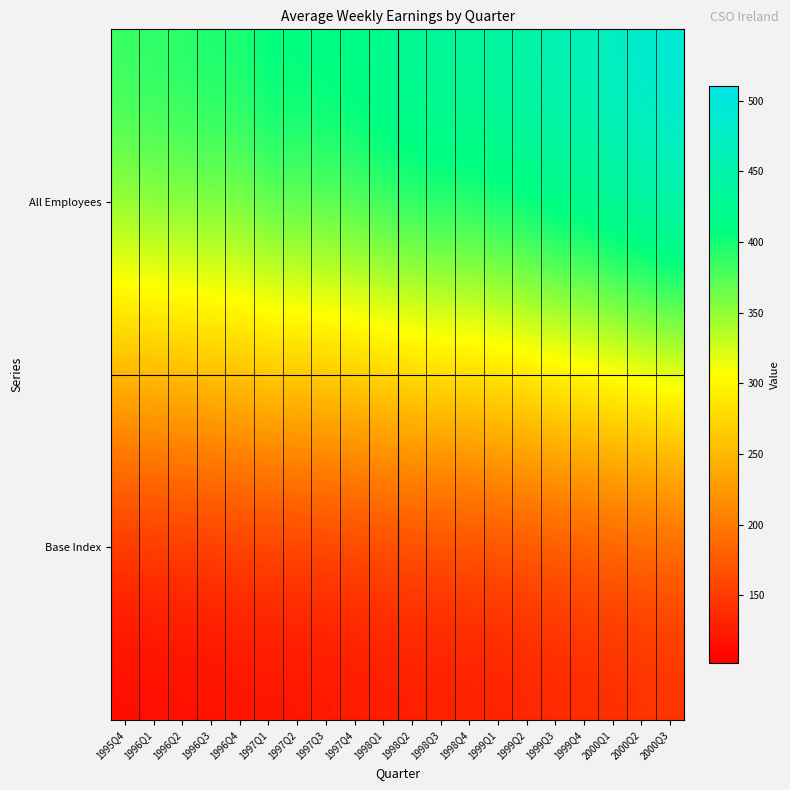

Reading left to right, transcribe all the data shown in this chart.

All Employees: 1995Q4=396.2	1996Q1=403.0	1996Q2=402.3	1996Q3=410.2	1996Q4=407.1	1997Q1=422.7	1997Q2=420.0	1997Q3=424.6	1997Q4=426.4	1998Q1=437.5	1998Q2=441.4	1998Q3=448.6	1998Q4=445.7	1999Q1=455.0	1999Q2=459.8	1999Q3=474.7	1999Q4=475.2	2000Q1=490.7	2000Q2=497.1	2000Q3=510.3
Base Index: 1995Q4=101.8	1996Q1=102.0	1996Q2=103.7	1996Q3=103.2	1996Q4=107.3	1997Q1=106.8	1997Q2=107.9	1997Q3=108.6	1997Q4=111.2	1998Q1=111.6	1998Q2=113.9	1998Q3=113.4	1998Q4=115.5	1999Q1=116.4	1999Q2=119.4	1999Q3=119.8	1999Q4=123.9	2000Q1=124.8	2000Q2=127.7	2000Q3=128.5